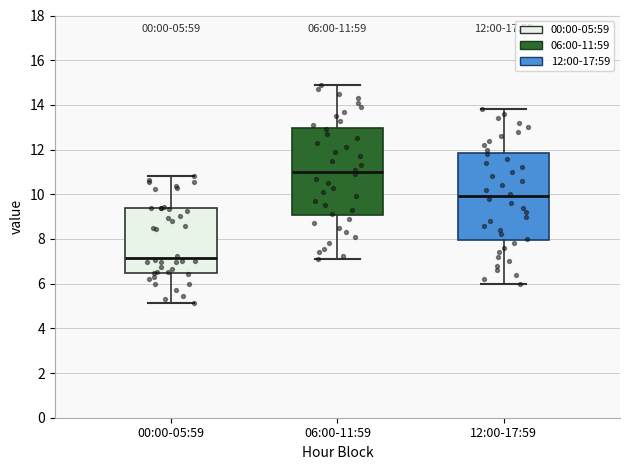

Which box has the highest median line?

06:00-11:59